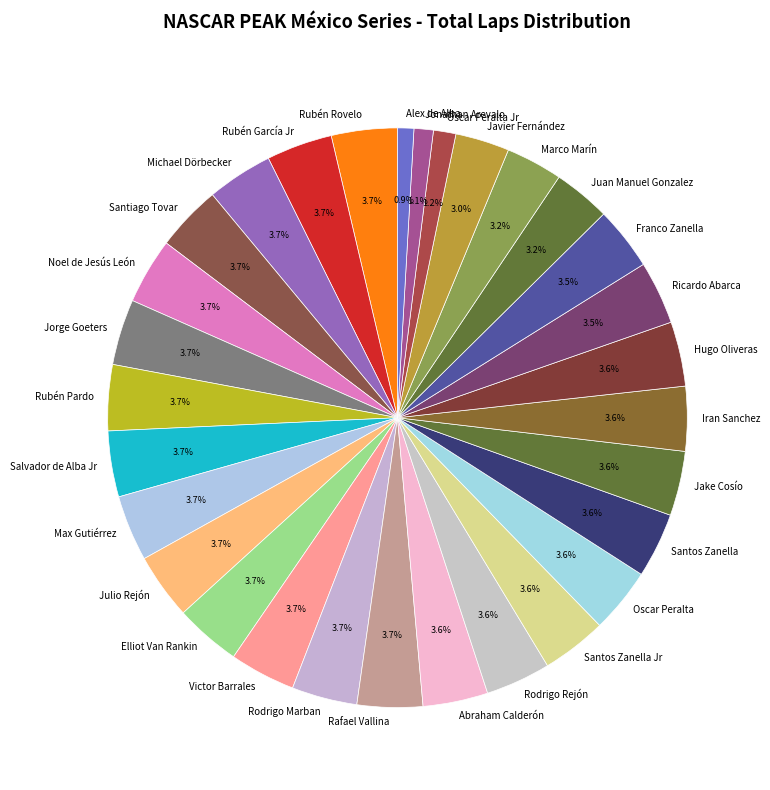

What percentage is NOT represented by Iran Sanchez?

96.4%